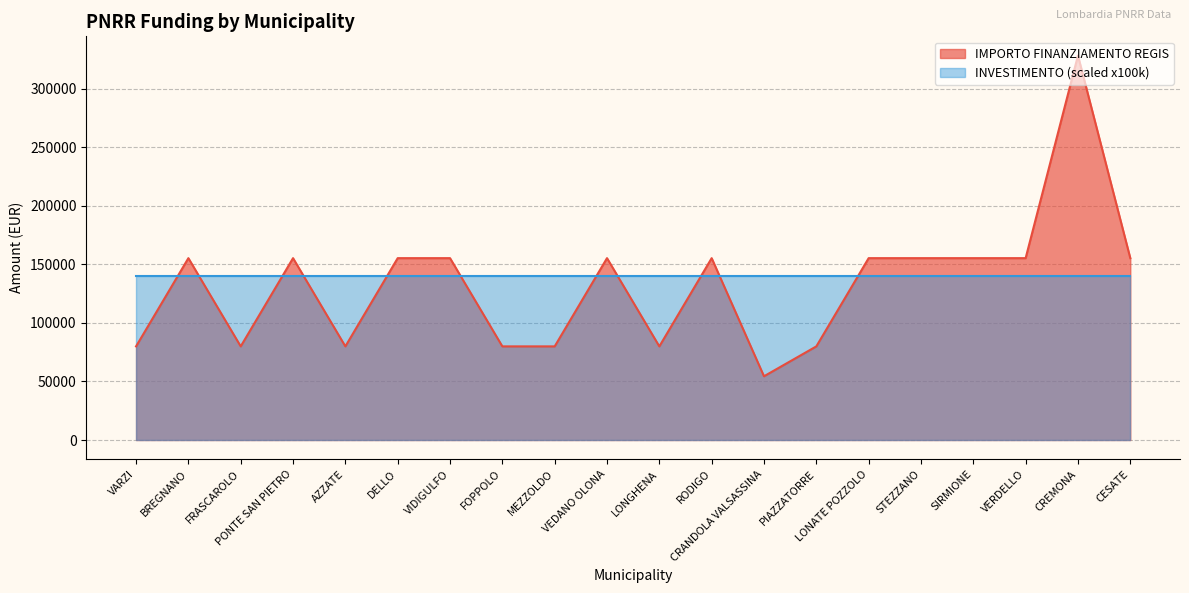

How many values are below 155234?

8